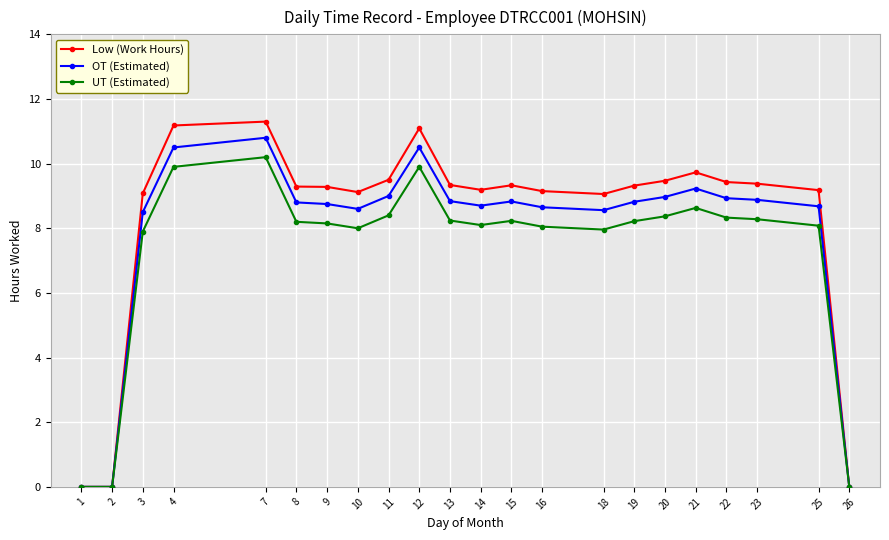

What is the value of the UT (Estimated) point at the 5th from the left?

10.2